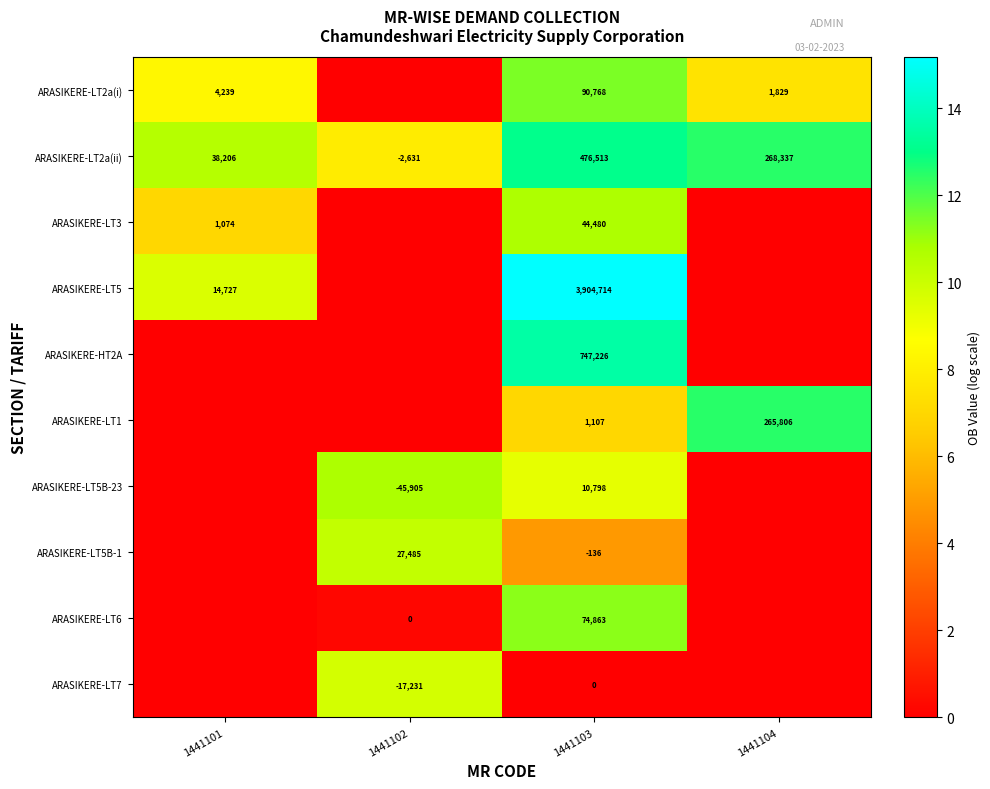

The value of ARASIKERE-LT2a(i) at 1441104 is 2.4. True or false?

False